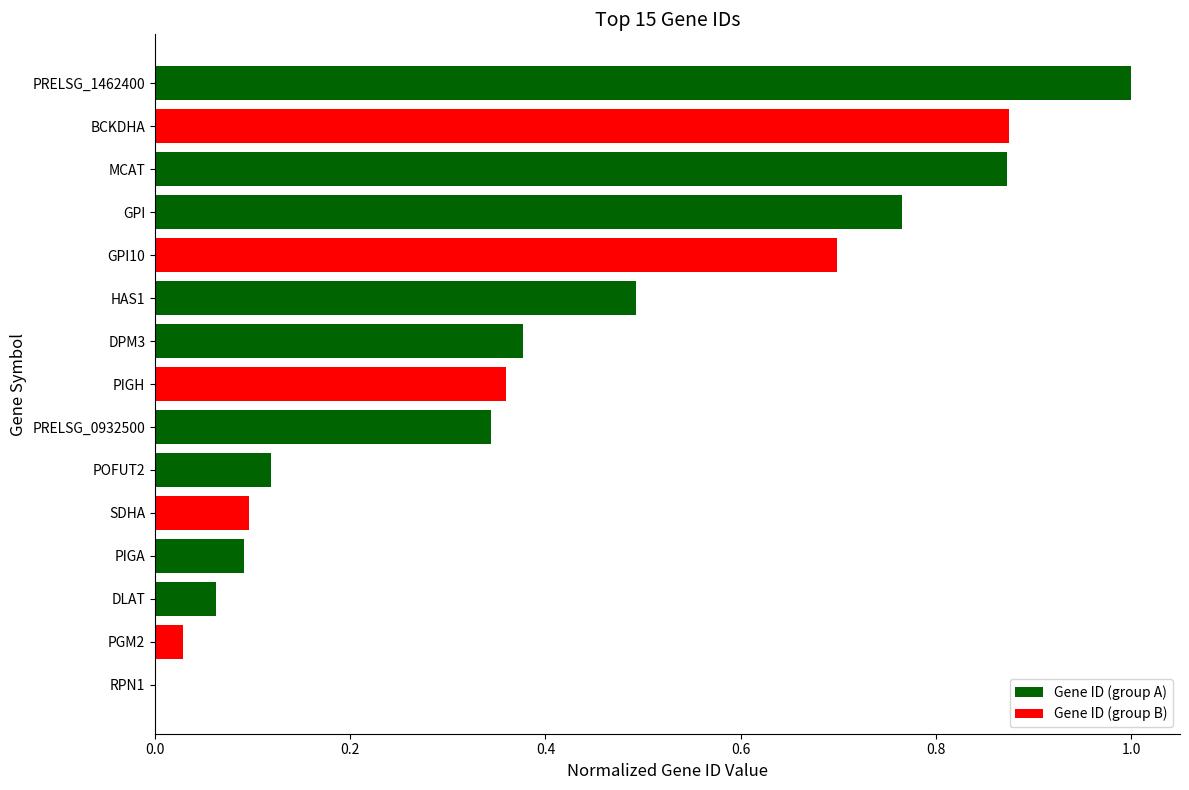

The value at GPI10 is 0.7. True or false?

True